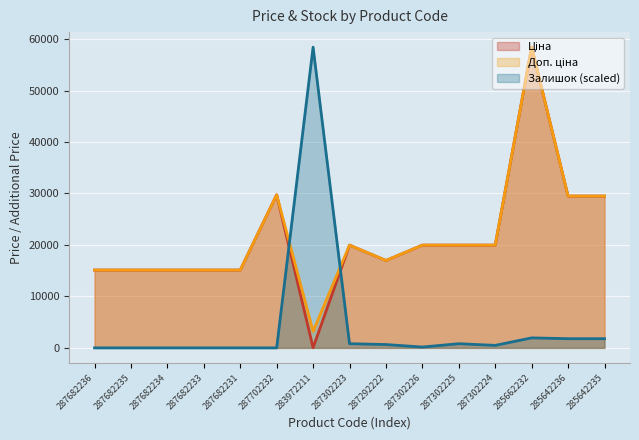

At which category does Залишок reach its first local peak?

283972211